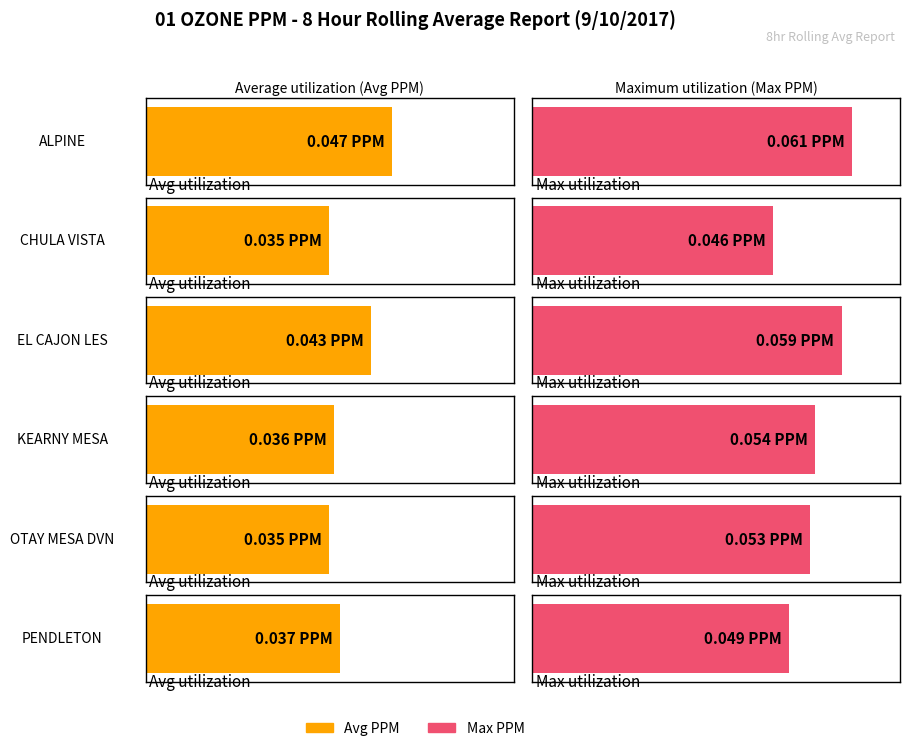

At how many categories does at least one series exceed 0?

6